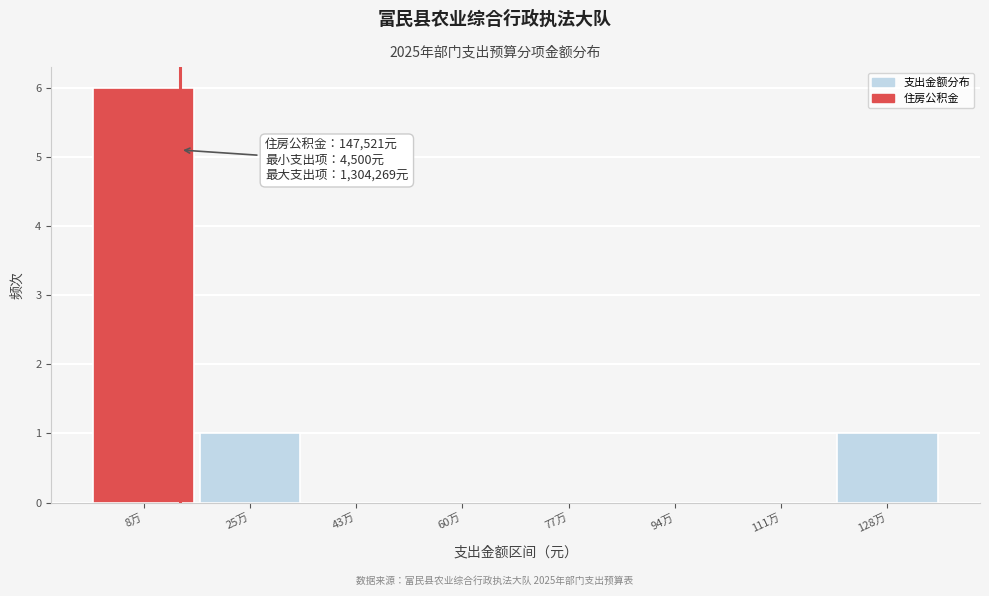

Reading right to left, what are all the values shown in this chart?

128万=1	111万=0	94万=0	77万=0	60万=0	43万=0	25万=1	8万=6